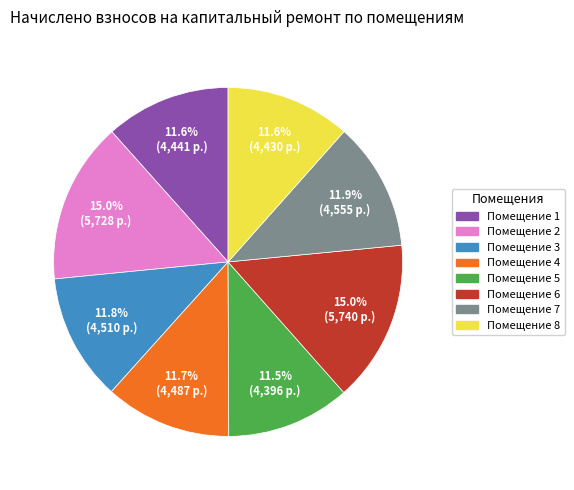

Is there a majority slice in this chart?

No